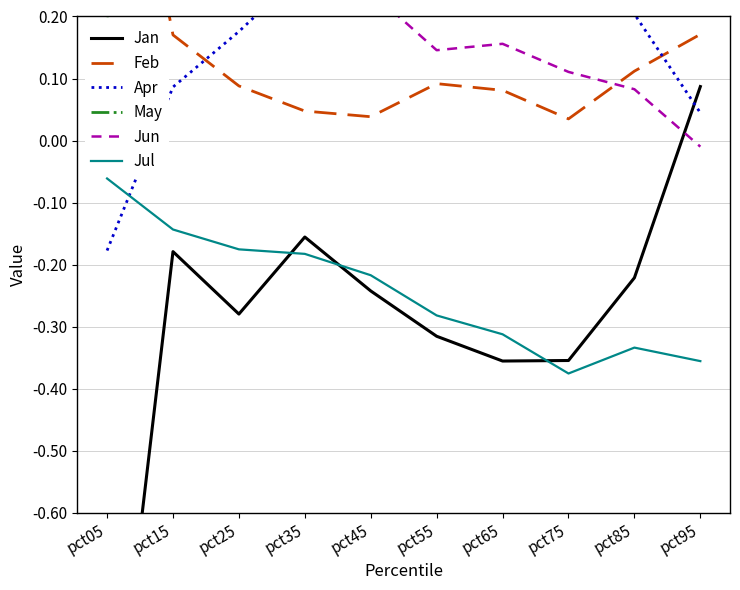

Is it true that May equals 1.0 at pct15?

True